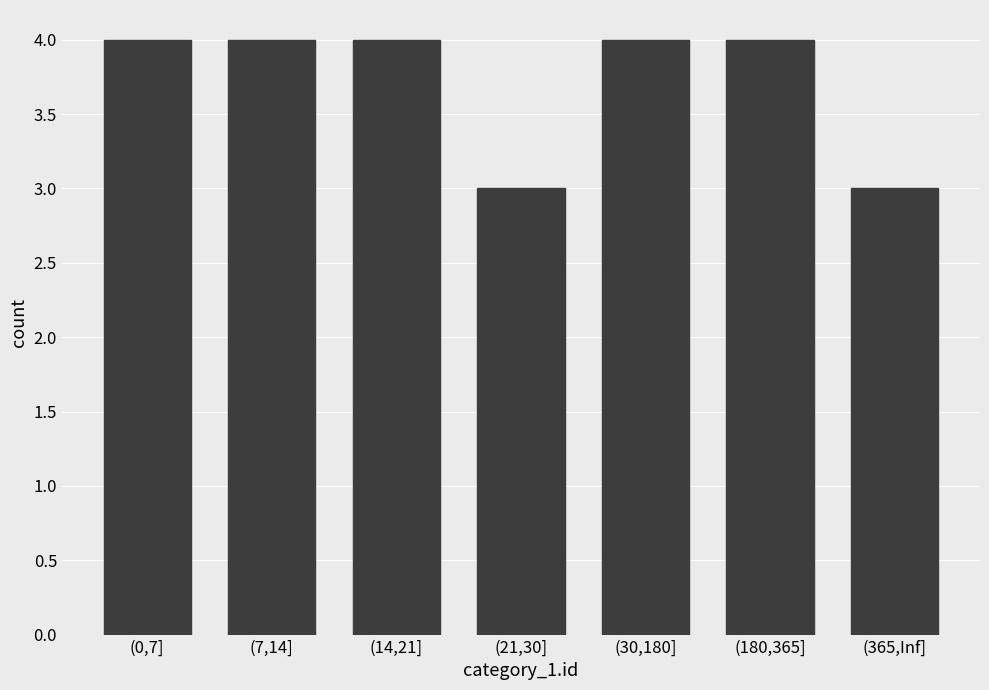

Reading left to right, what are all the values shown in this chart?

4	4	4	3	4	4	3